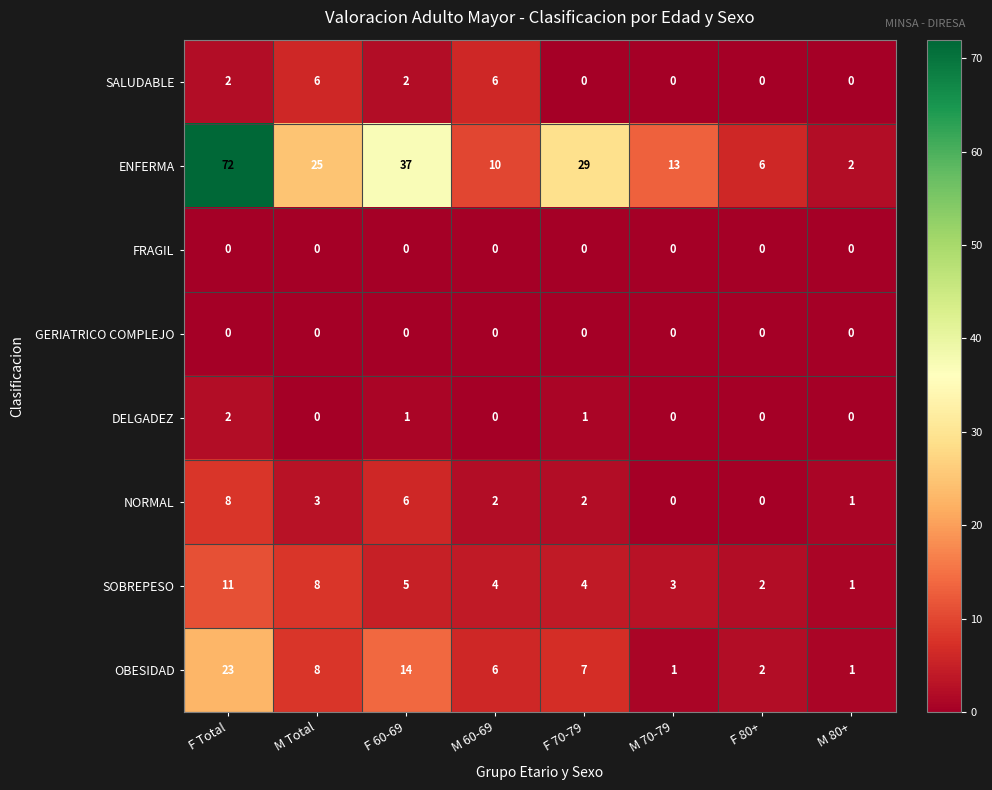

The value of SOBREPESO at M Total is 12. True or false?

False